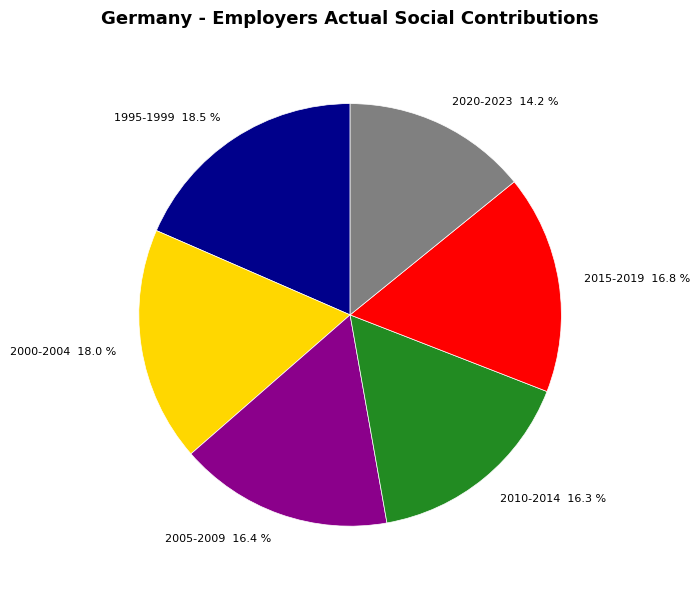

Do 2020-2023 and 2015-2019 together represent more than half of the pie?

No